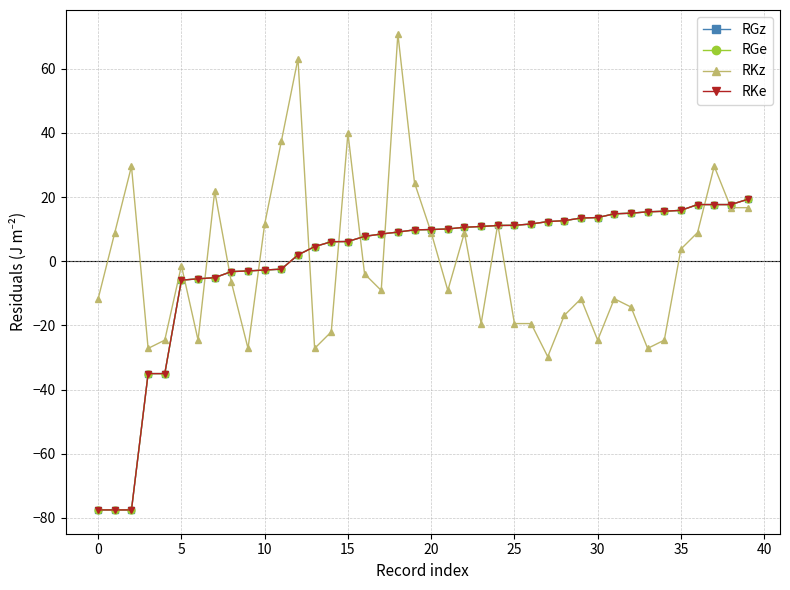

Is this an area chart (filled region under the line)?

No